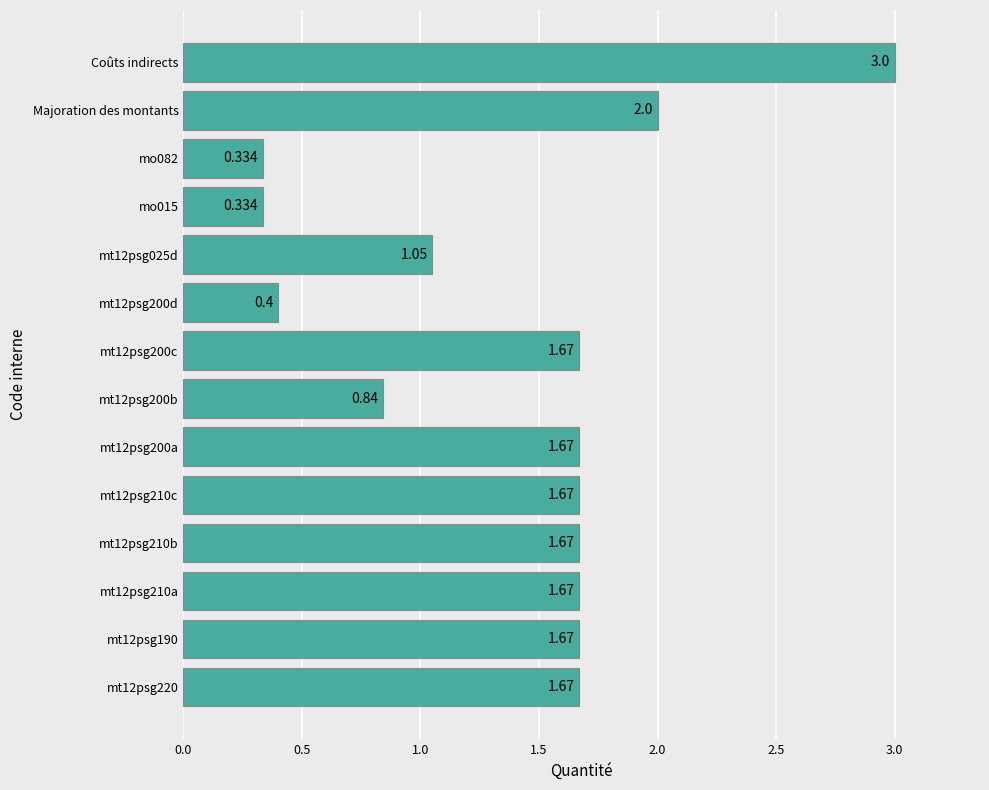

Which label corresponds to the largest value in the chart?

Coûts indirects